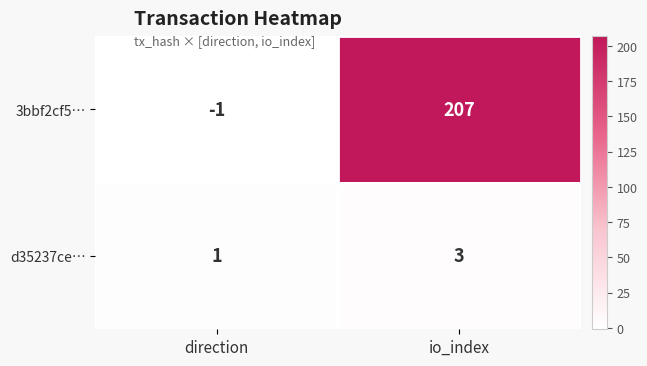

What is the maximum value for 3bbf2cf5…?

207